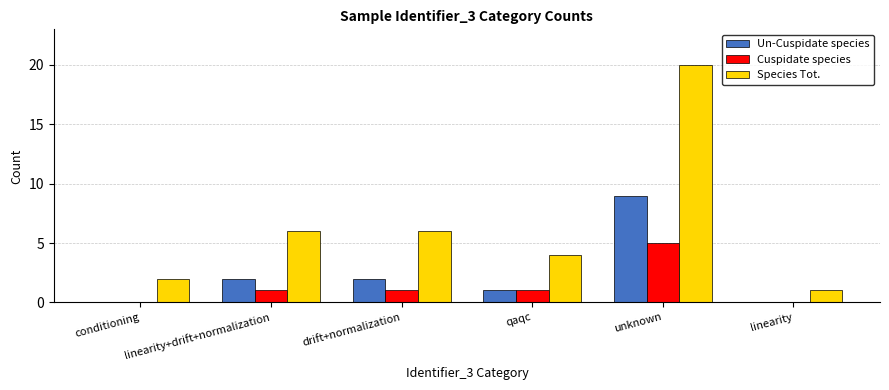

What is the maximum value shown in the chart?

20